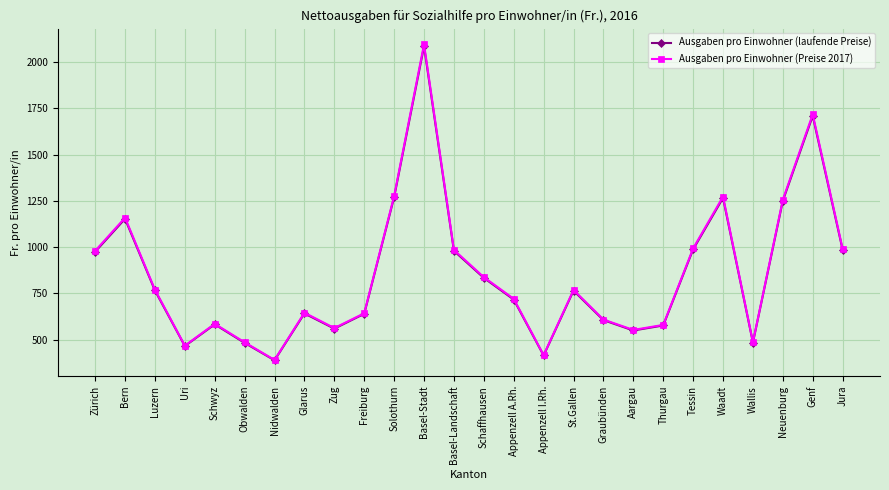

Which series has the largest range (max minus min)?

Ausgaben pro Einwohner (Preise 2017)